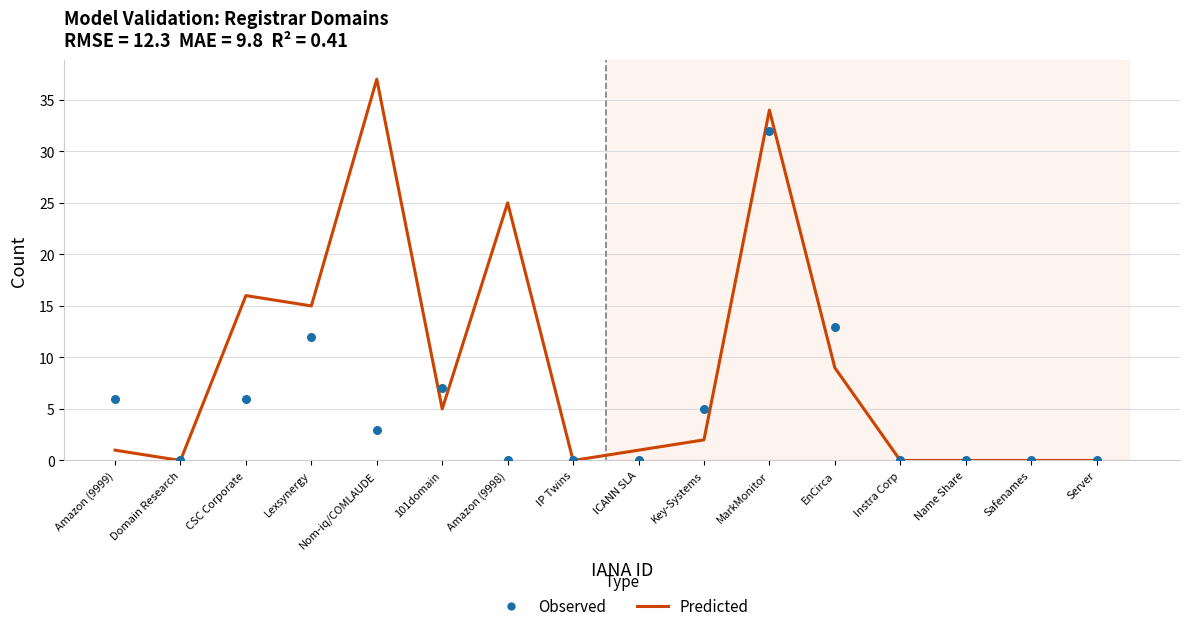

Which series has the largest total across all categories?

Predicted